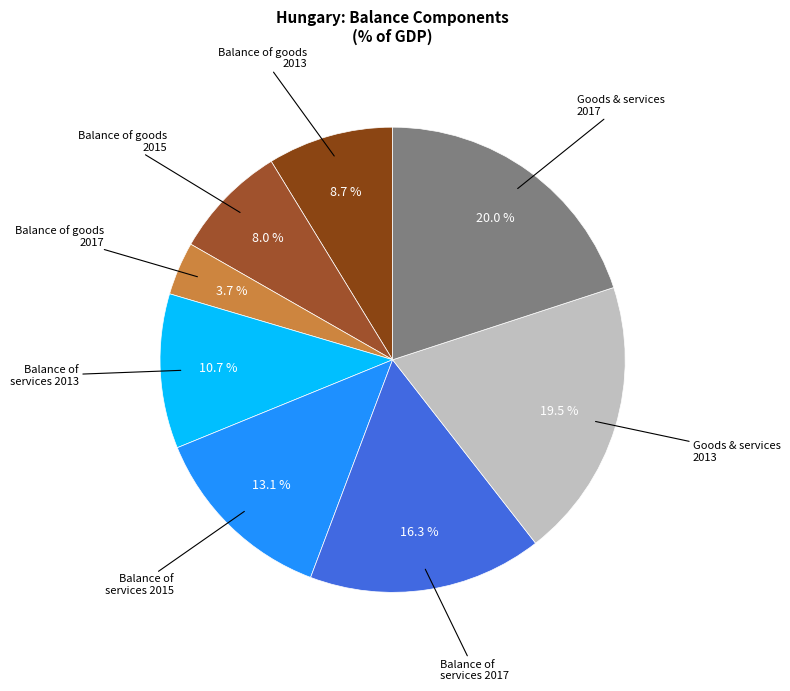

Is there any slice that represents more than half of the pie?

No